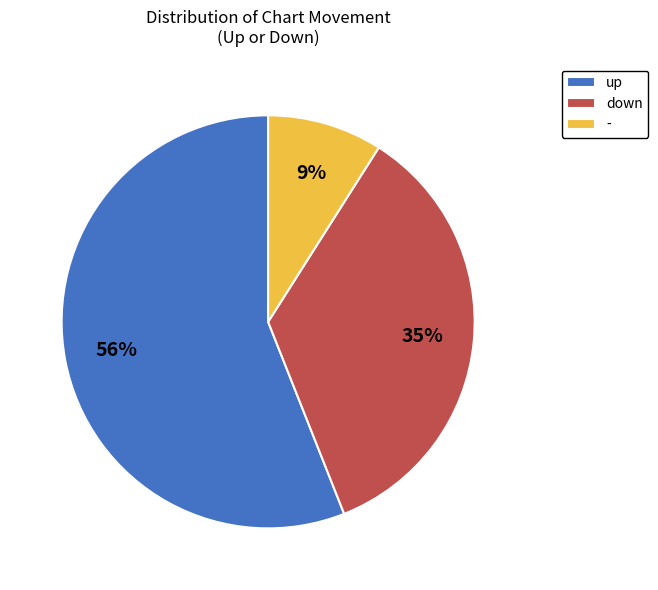

Which category accounts for the majority?

up